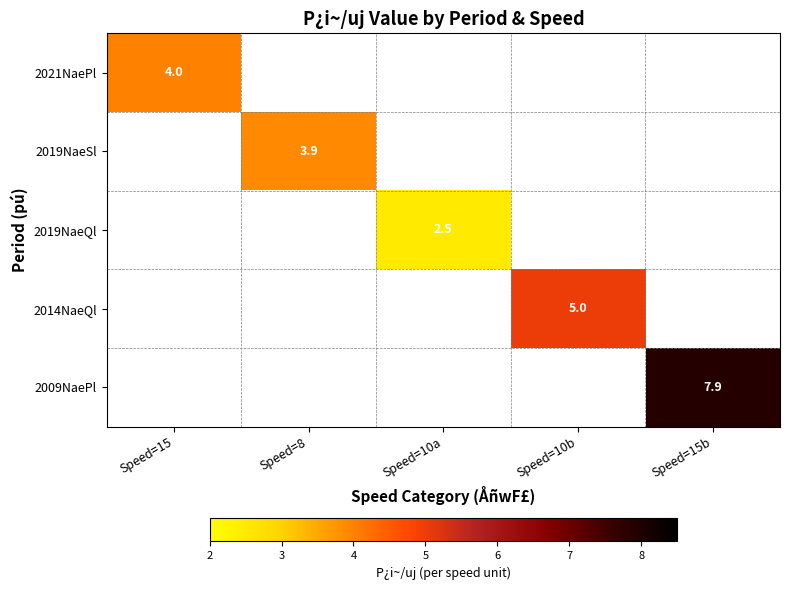

The 2019NaeQl series shows 2.5 at Speed=10a. True or false?

True